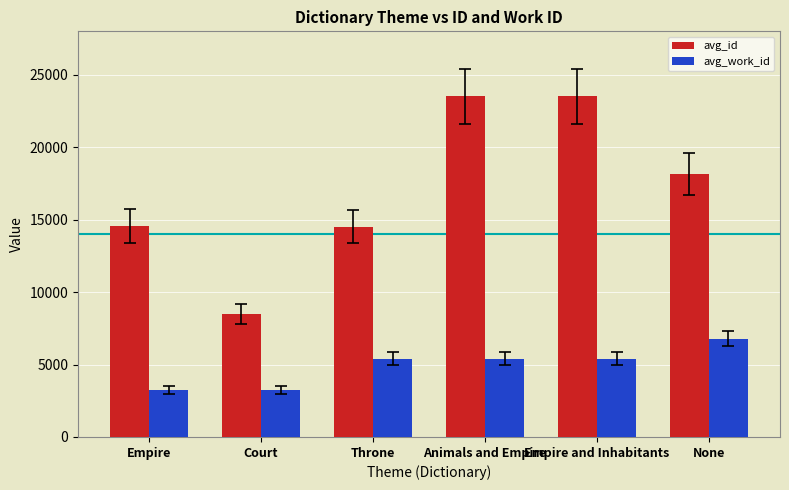

The avg_work_id series shows 3229.0 at Empire. True or false?

True